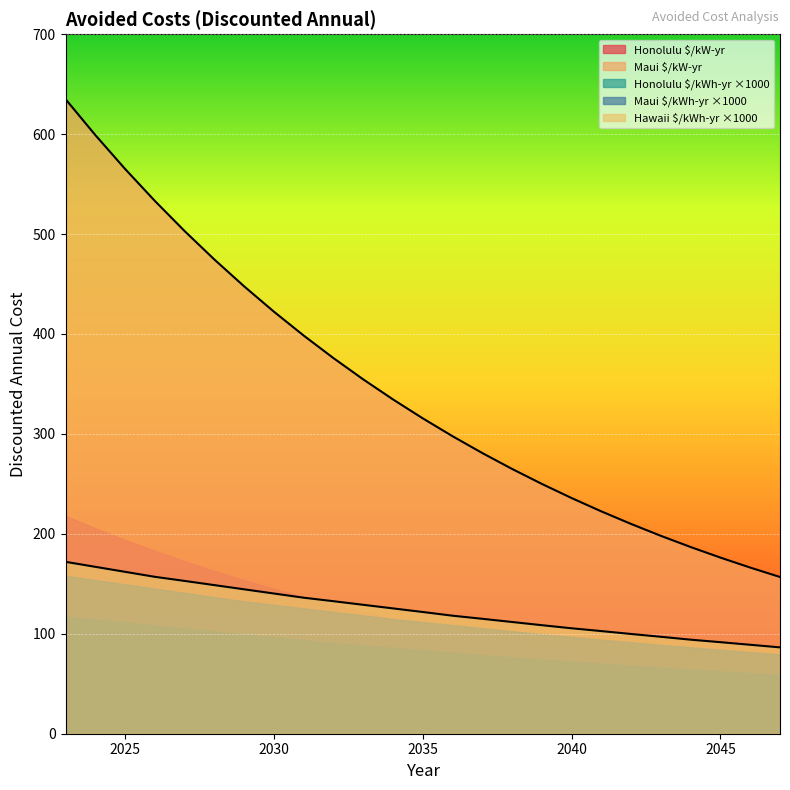

The Honolulu $/kW-yr series shows 60.5 at 2045. True or false?

True